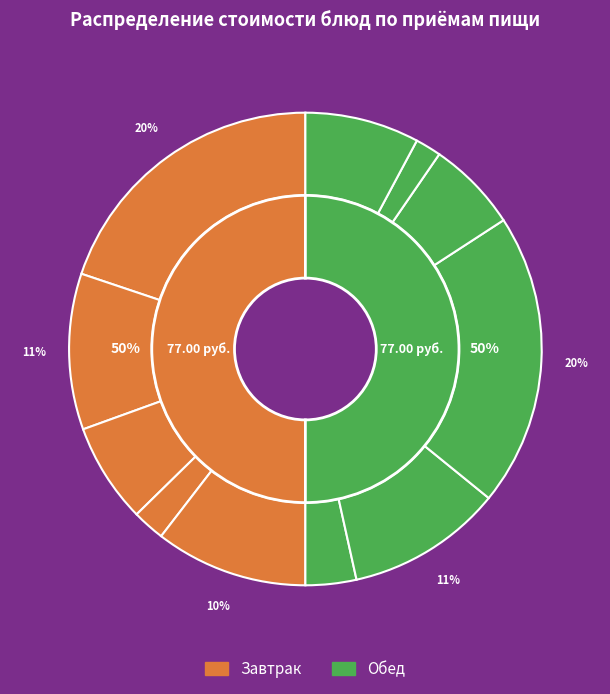

How many slices are in this pie chart?

11